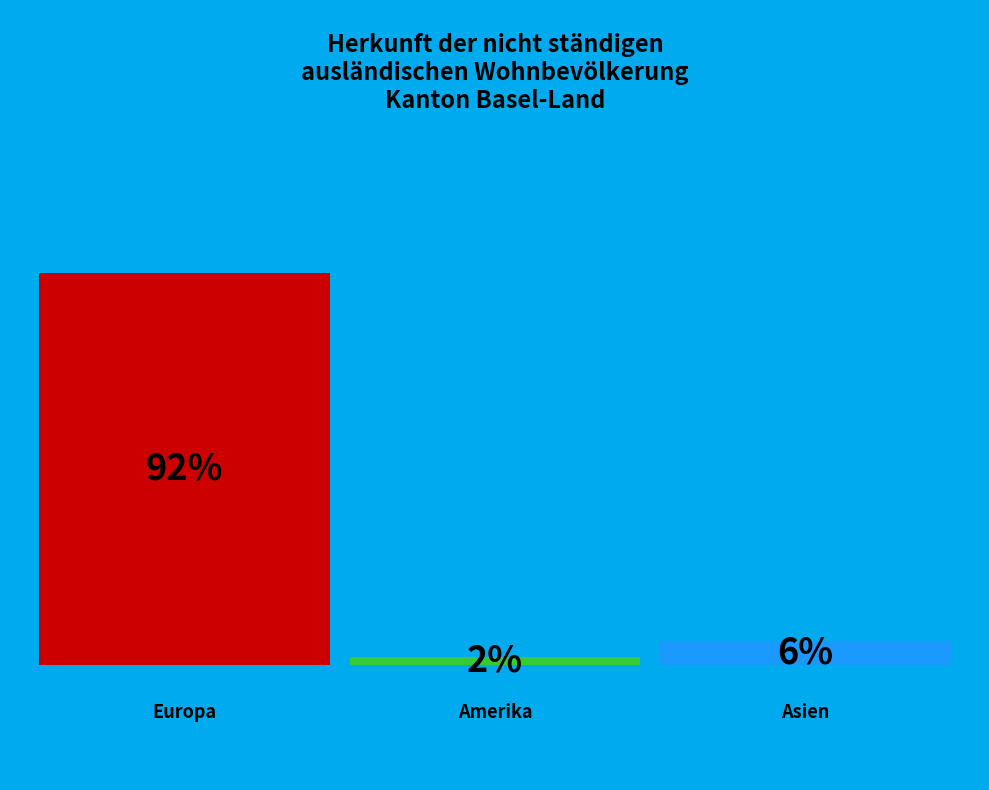

To the nearest percent, what percentage of the pie is Europa?

92%